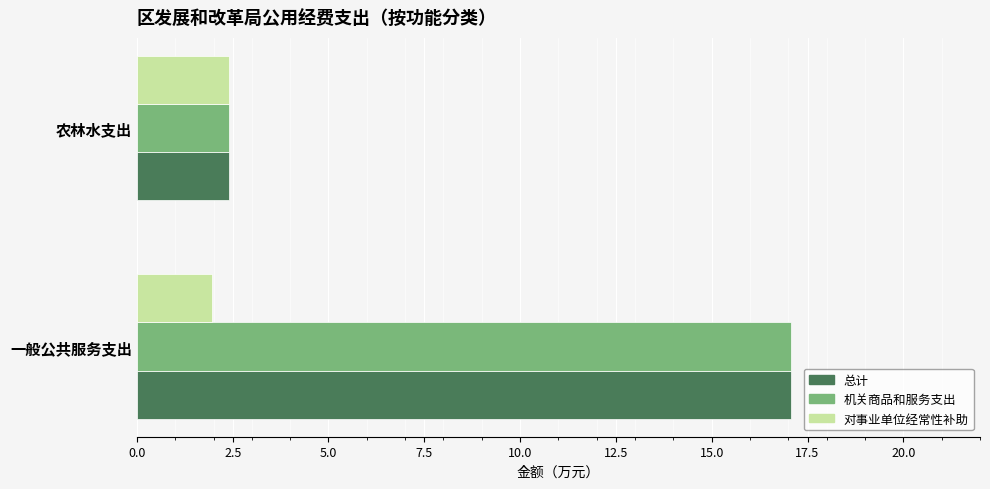

The value of 机关商品和服务支出 at 一般公共服务支出 is 17.1. True or false?

True